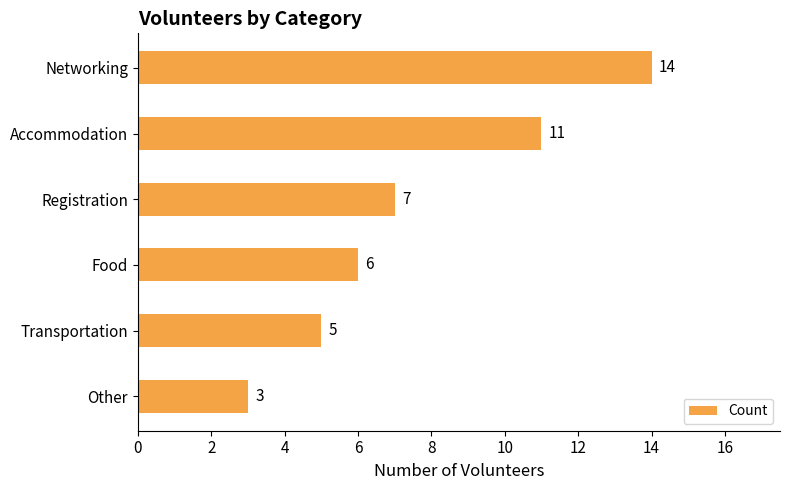

What is the label of the 4th bar from the top?

Food